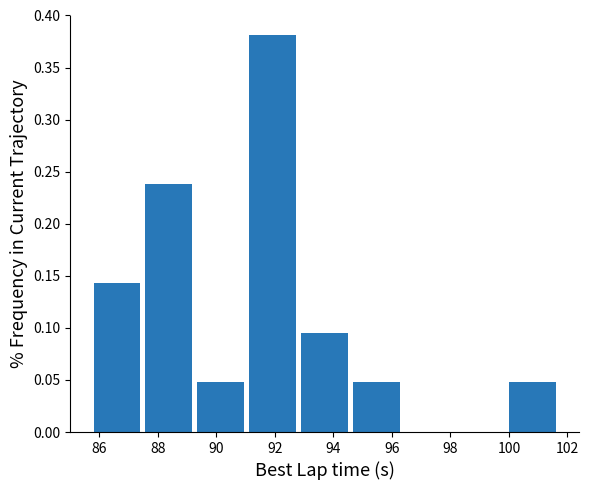

Reading left to right, transcribe this chart: for each bar, give the range it covers on the x-axis and its height. Neither the bar edges nor the heights are printed on the chart, so give them approximately, as read against the axes.

85.8 to 87.4: 0.145
87.4 to 89.2: 0.240
89.2 to 91.0: 0.050
91.0 to 92.8: 0.380
92.8 to 94.6: 0.095
94.6 to 96.4: 0.050
96.4 to 98.2: 0
98.2 to 100.0: 0
100.0 to 101.6: 0.050